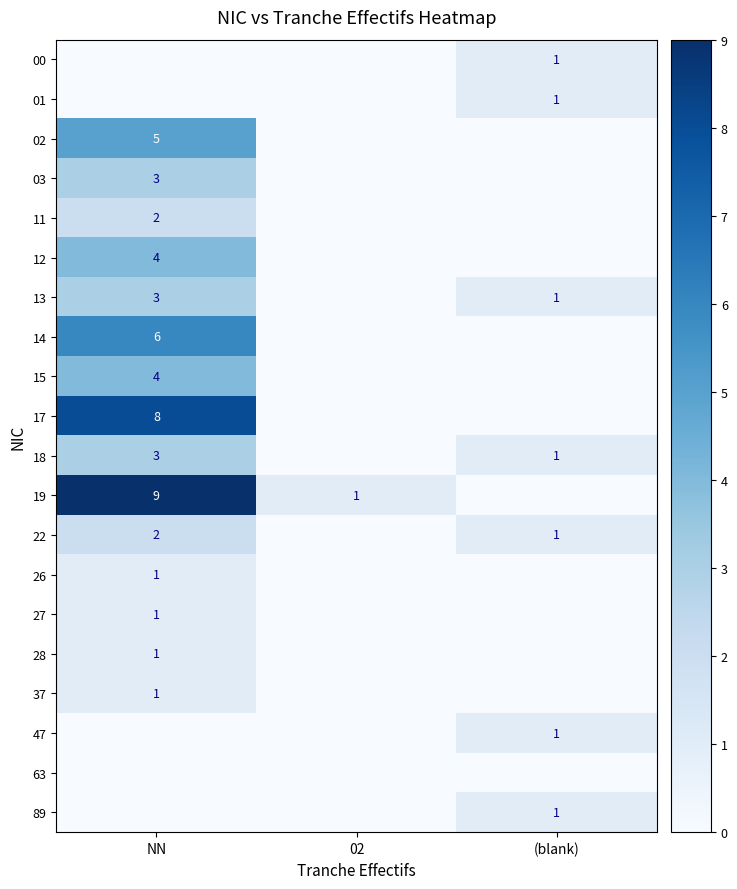

The value of 00 at (blank) is 1. True or false?

True